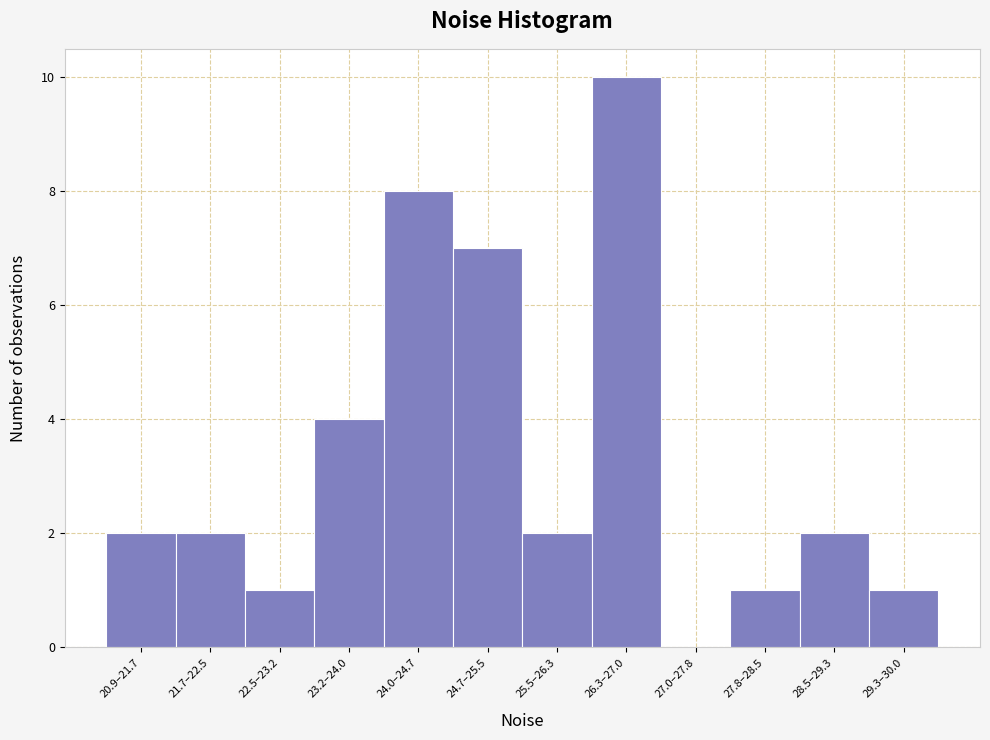

Reading left to right, list all the values displayed in this chart.

20.9–21.7=2	21.7–22.5=2	22.5–23.2=1	23.2–24.0=4	24.0–24.7=8	24.7–25.5=7	25.5–26.3=2	26.3–27.0=10	27.0–27.8=0	27.8–28.5=1	28.5–29.3=2	29.3–30.0=1